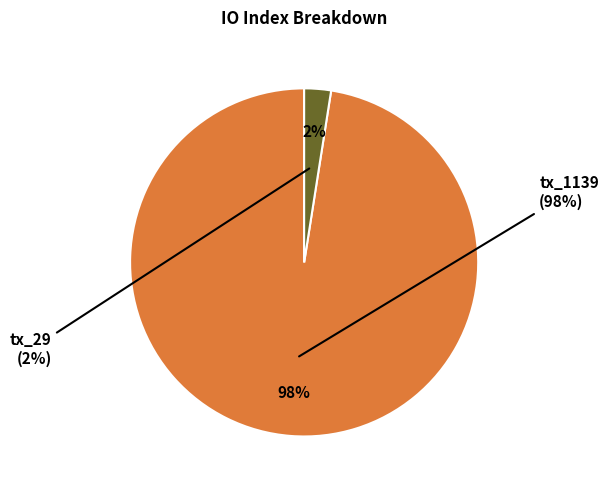

Is it true that tx_1139 is 98% of the pie?

True